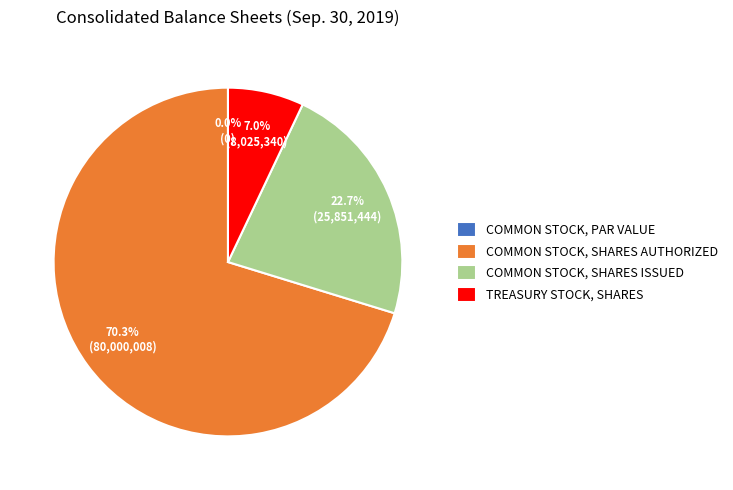

Approximately how many times larger is the value at Common stock, shares authorized compared to Treasury stock, shares?

10.0